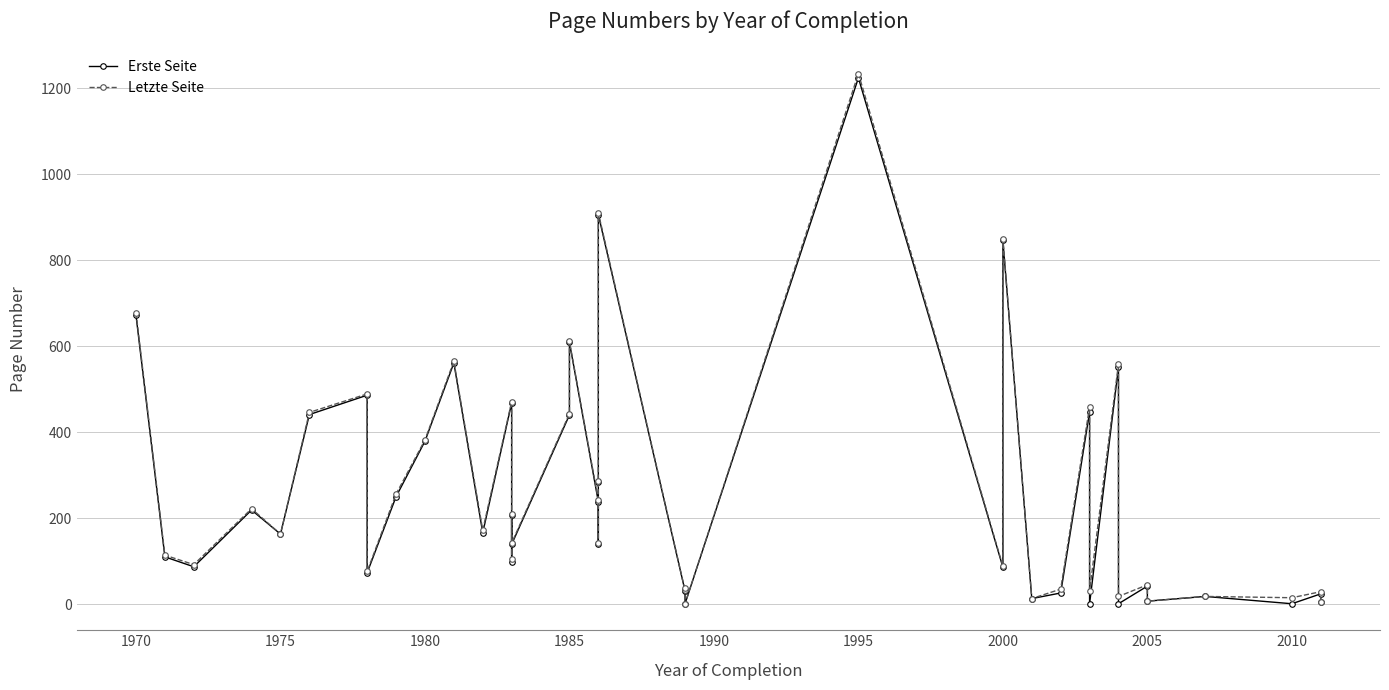

Is this an area chart (filled region under the line)?

No